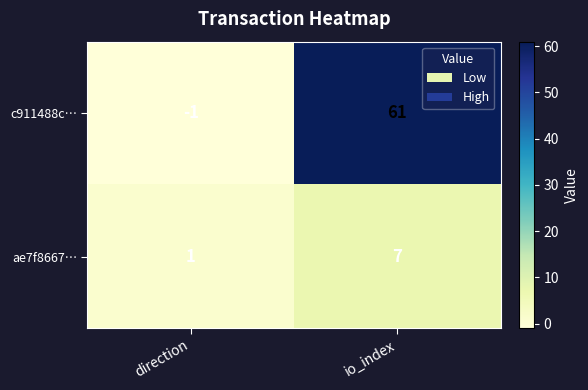

Reading left to right, transcribe all the data shown in this chart.

c911488c…: -1	61
ae7f8667…: 1	7